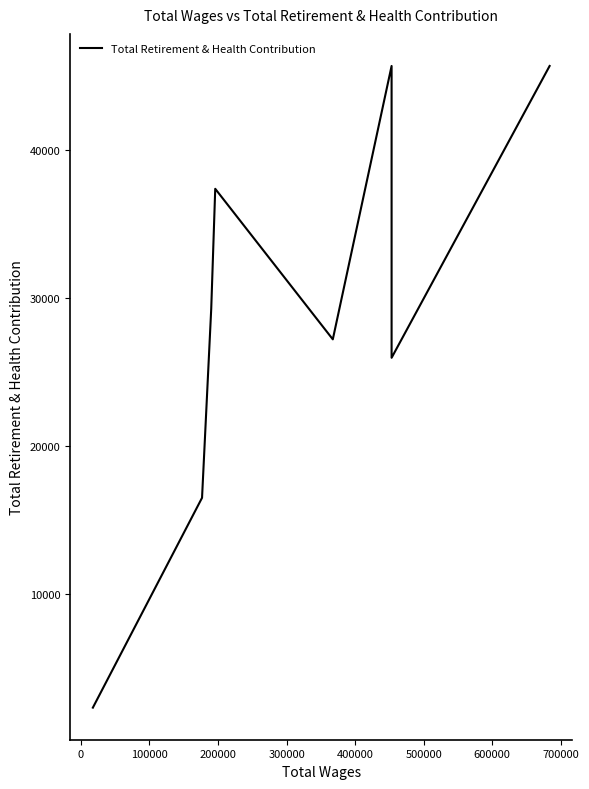

The value at −100000 is 3503. True or false?

False